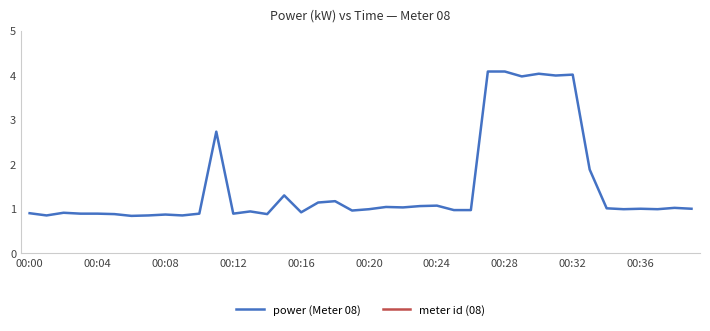

What is the average value of the meter id (08) series?

8.0